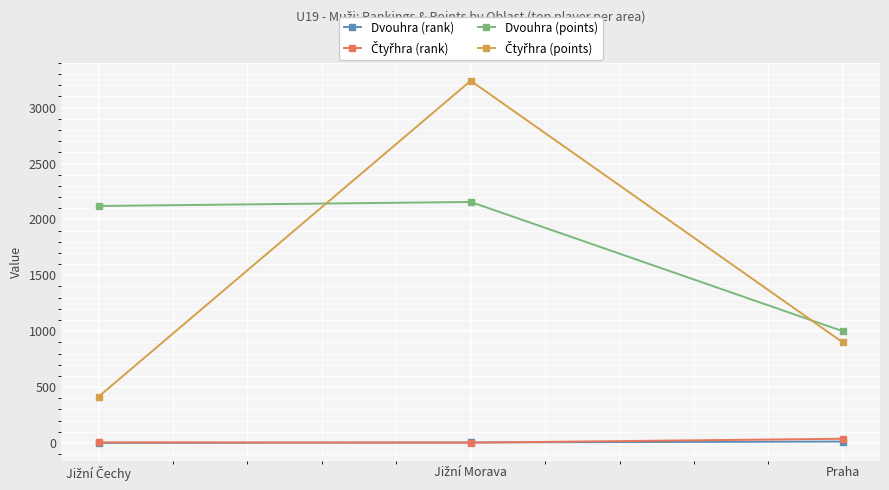

Which series has the largest total across all categories?

Dvouhra (points)